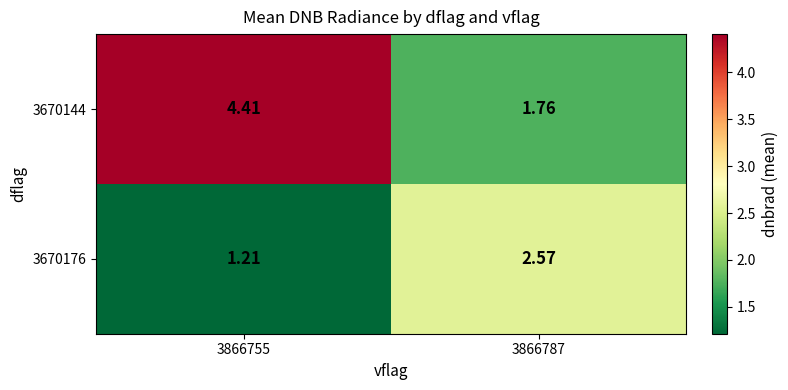

Is the value of 3670176 at 3866755 greater than the value of 3670144 at 3866787?

No